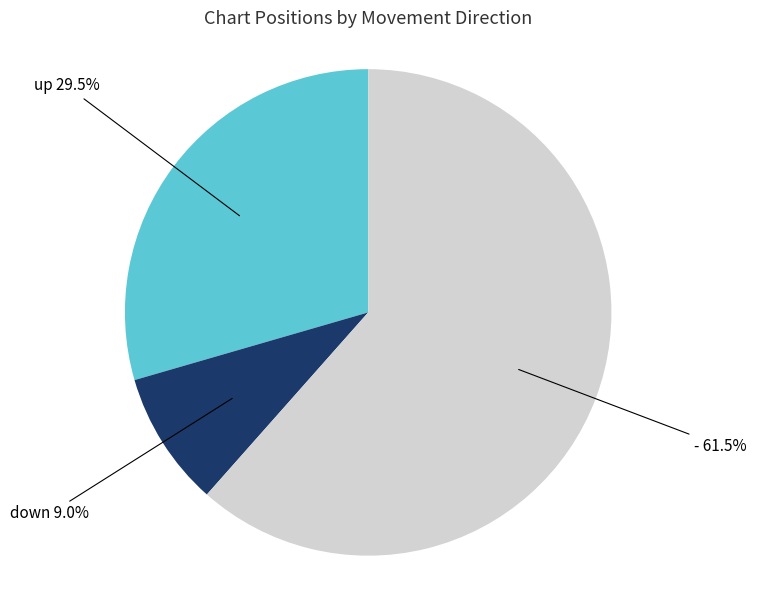

Does any single category account for the majority?

Yes